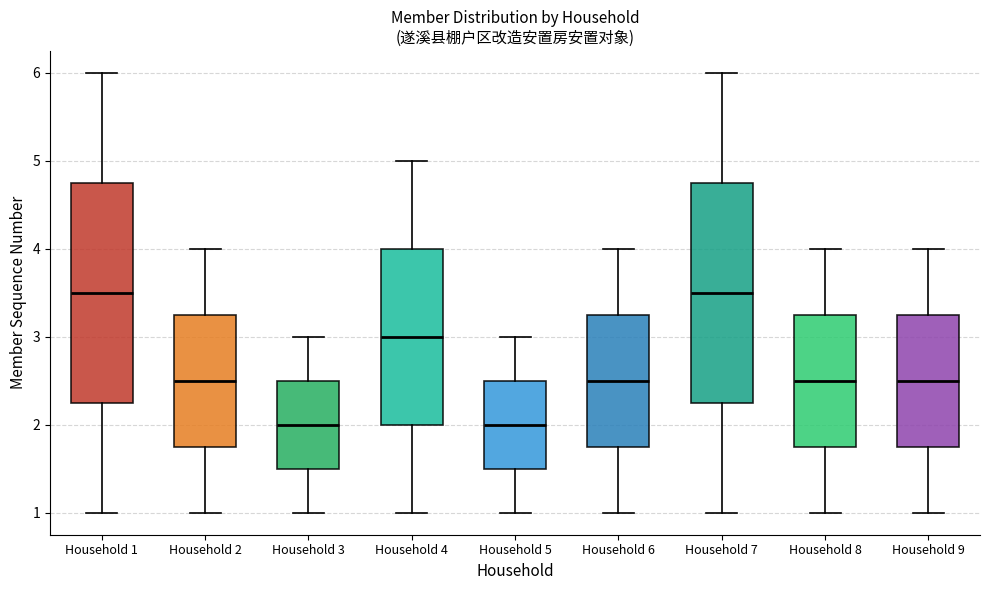

Reading left to right, read every box against the y-axis: the position of its median line, the range the box covers, and the ends of its whiskers. The values are not printed on the chart, so give them approximately, as read against the axis.

Household 1: median 3.5, box 2.3 to 4.8, whiskers 1.0 to 6.0
Household 2: median 2.5, box 1.8 to 3.3, whiskers 1.0 to 4.0
Household 3: median 2.0, box 1.5 to 2.5, whiskers 1.0 to 3.0
Household 4: median 3.0, box 2.0 to 4.0, whiskers 1.0 to 5.0
Household 5: median 2.0, box 1.5 to 2.5, whiskers 1.0 to 3.0
Household 6: median 2.5, box 1.8 to 3.3, whiskers 1.0 to 4.0
Household 7: median 3.5, box 2.3 to 4.8, whiskers 1.0 to 6.0
Household 8: median 2.5, box 1.8 to 3.3, whiskers 1.0 to 4.0
Household 9: median 2.5, box 1.8 to 3.3, whiskers 1.0 to 4.0